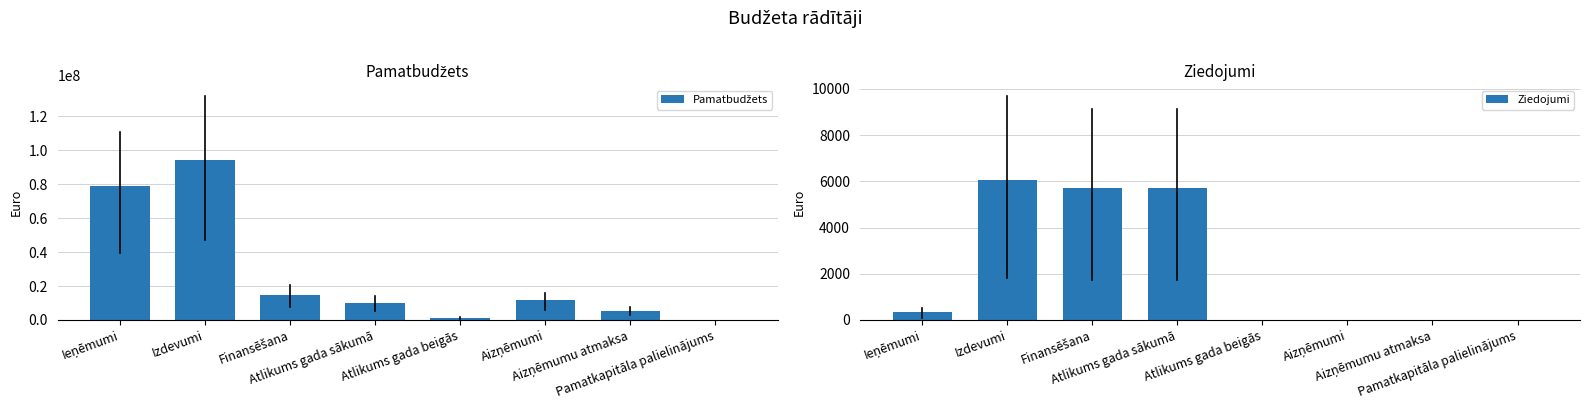

What is the total value across all series at Pamatkapitāla palielinājums?

150615